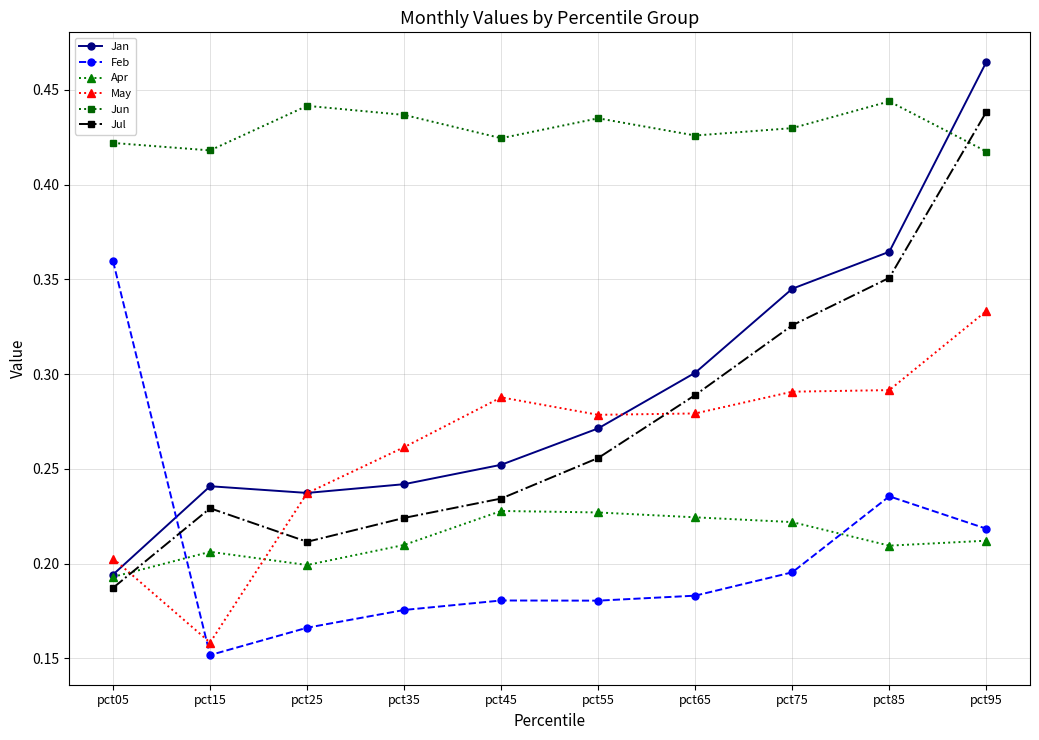

Which category has the lowest value in the May series?

pct15